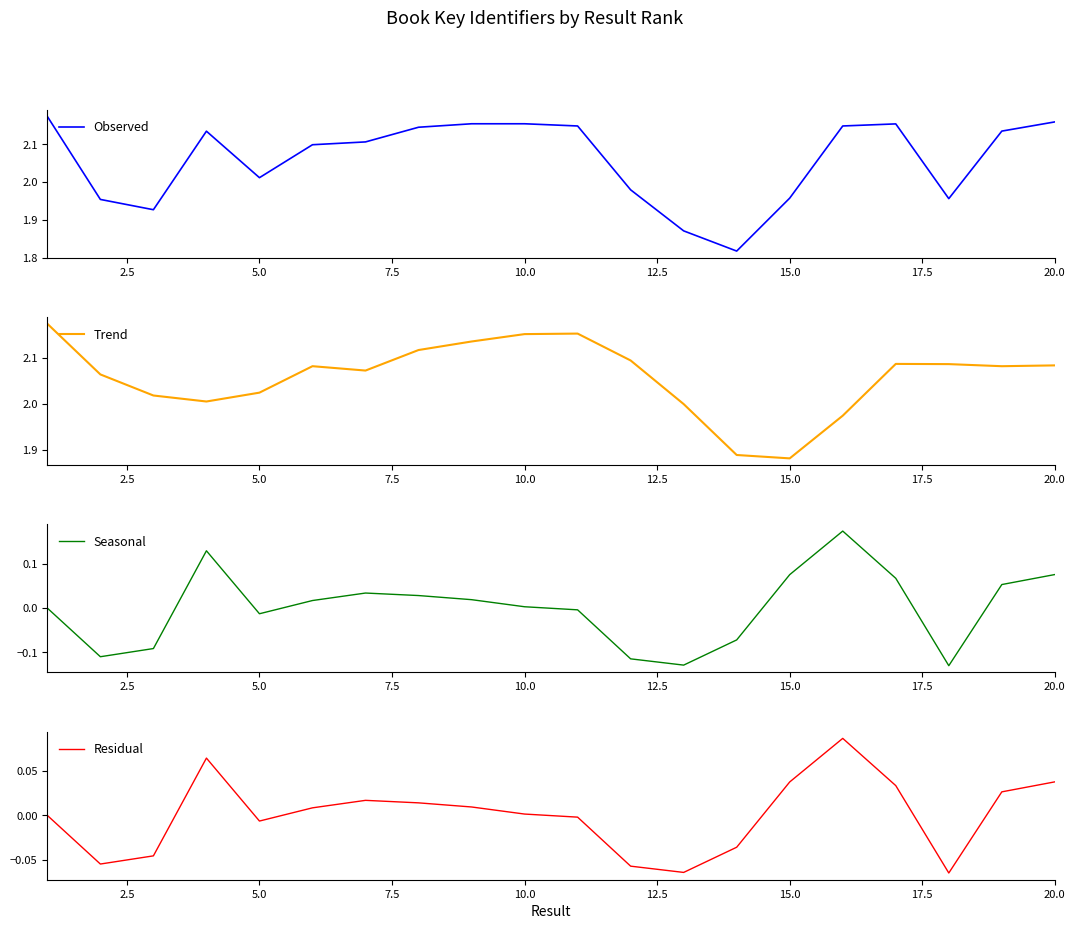

After their last crossing, which series has the higher values: Residual or Seasonal?

Seasonal